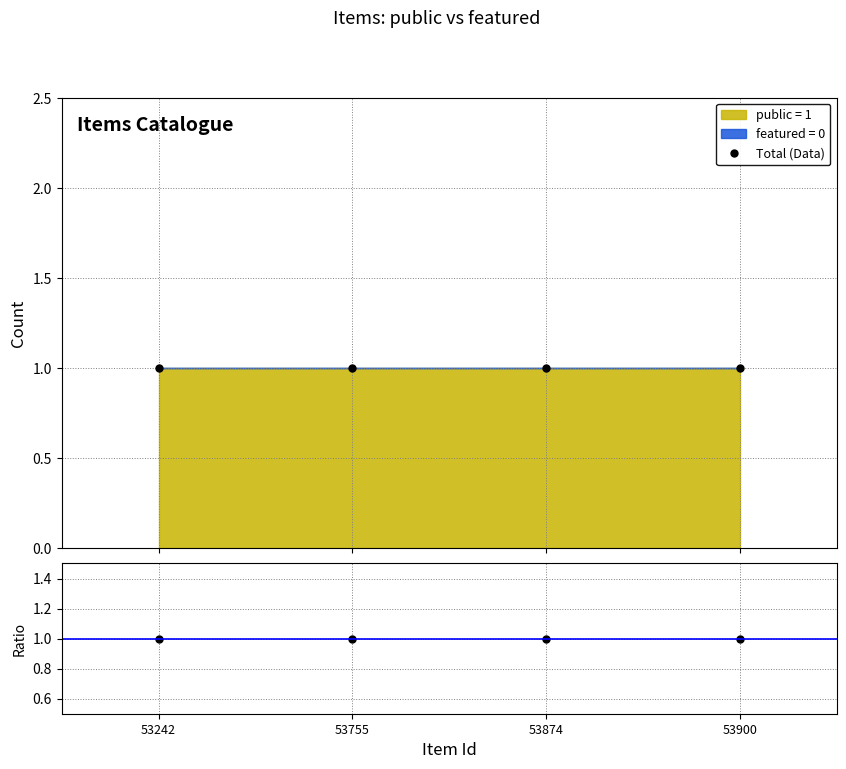

Reading right to left, what are all the values shown in this chart?

public: 1	1	1	1
featured: 0	0	0	0